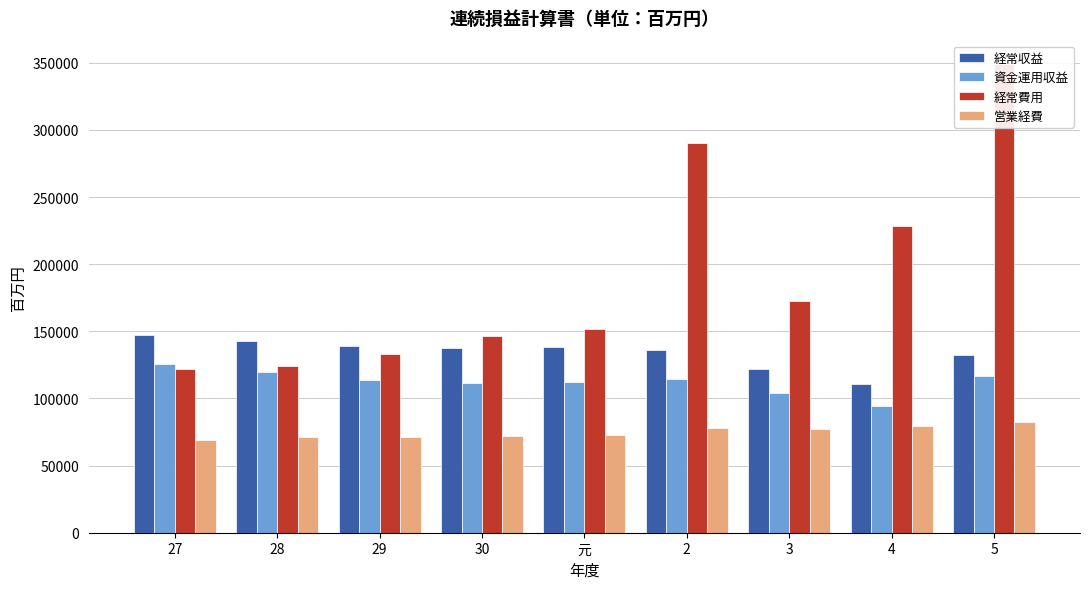

Rank the categories by 営業経費 value from highest to lowest.

5, 4, 2, 3, 元, 30, 29, 28, 27